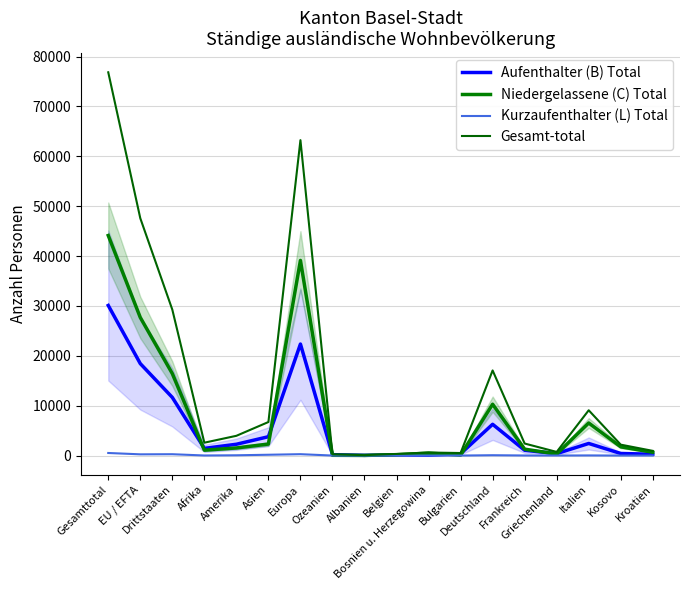

True or false: Niedergelassene (C) Total and Kurzaufenthalter (L) Total cross at least once.

False